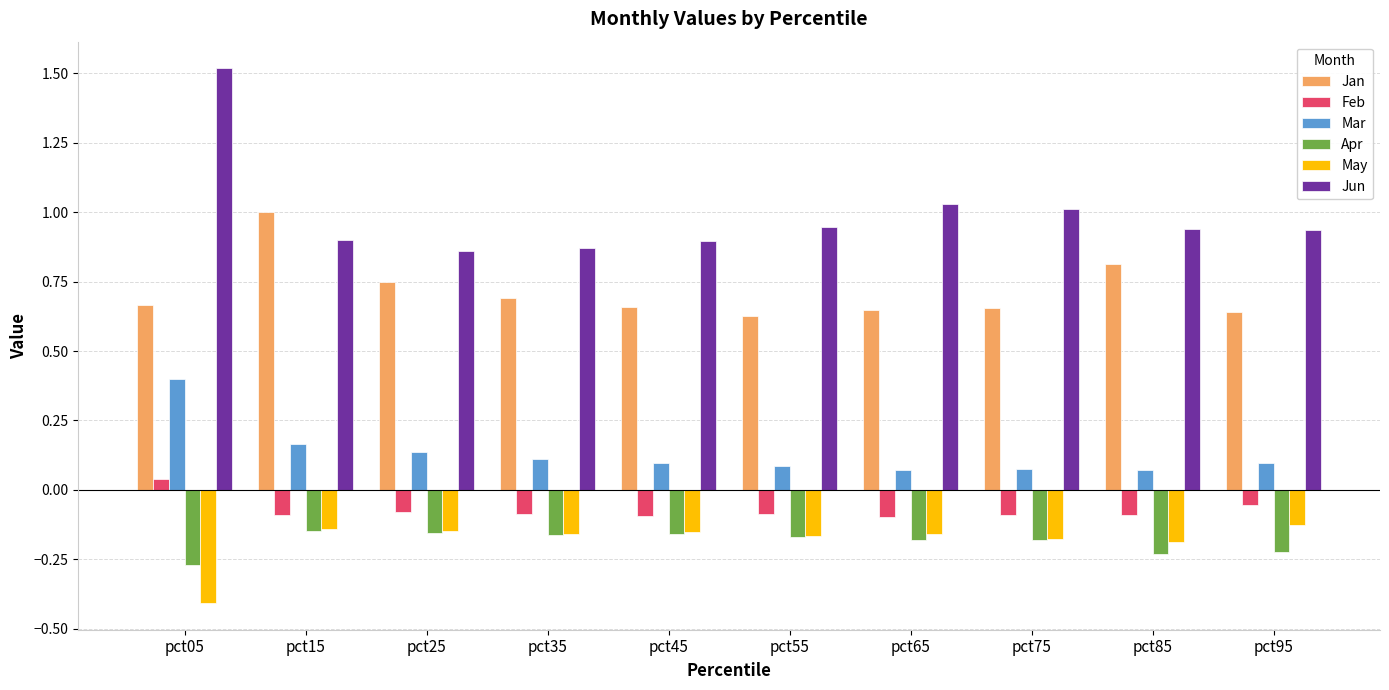

Count the number of data series in this chart.

6